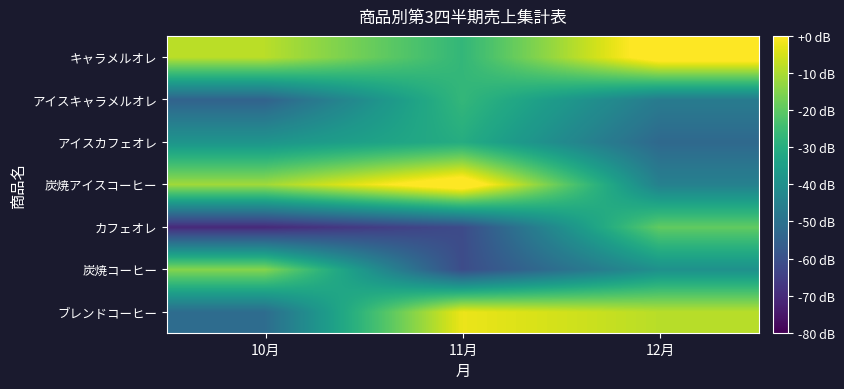

What is the total value across all series at 10月?

-249.7